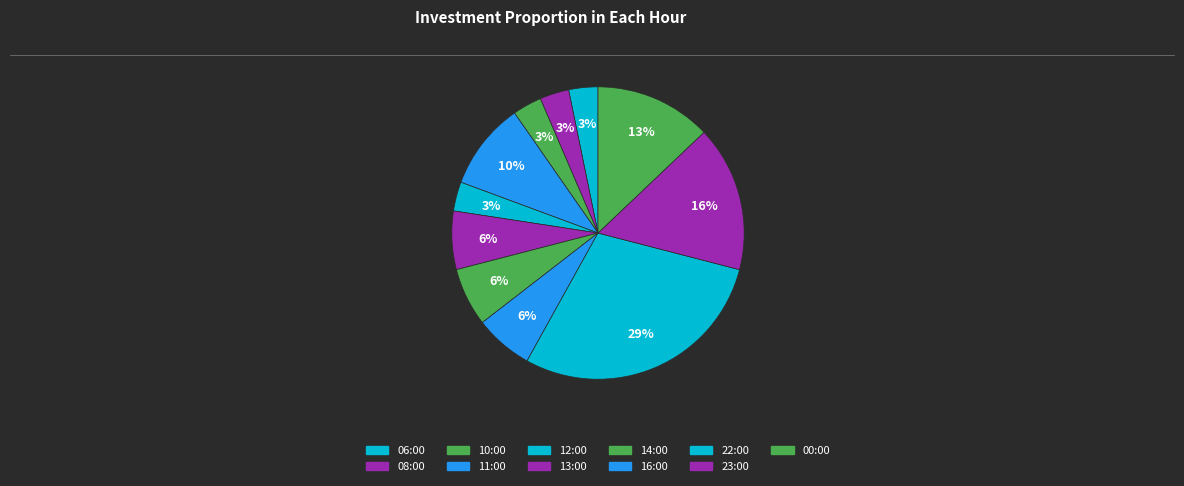

Rank the categories by value from highest to lowest.

22:00, 23:00, 00:00, 11:00, 13:00, 14:00, 16:00, 06:00, 08:00, 10:00, 12:00